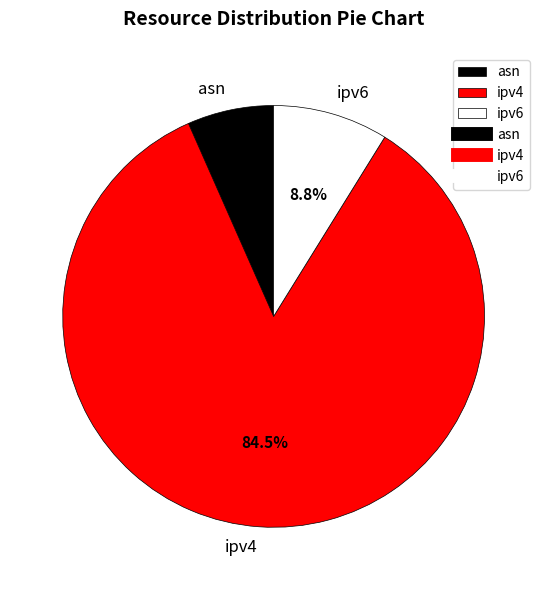

Rank the categories by value from highest to lowest.

ipv4, ipv6, asn